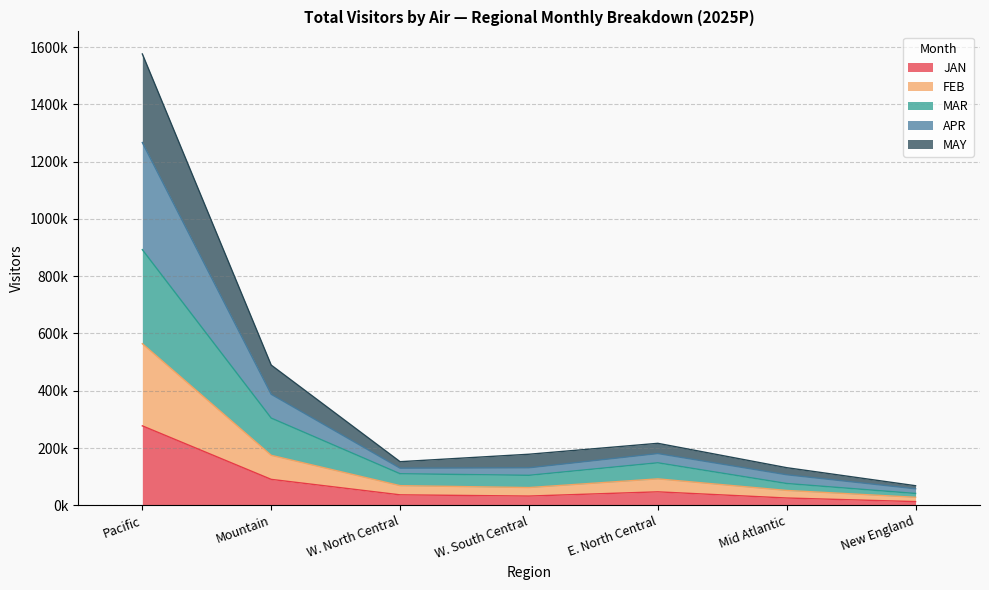

Which category has the highest value across all series?

Pacific